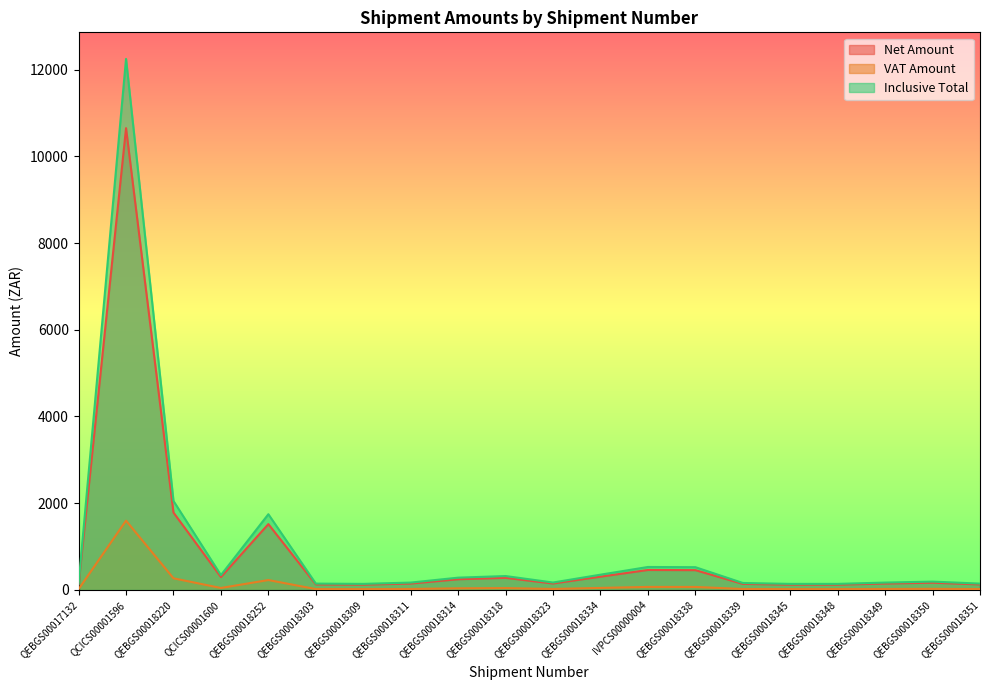

In VAT Amount, how many points are lower than both neighbors (excluding endpoints)?

3